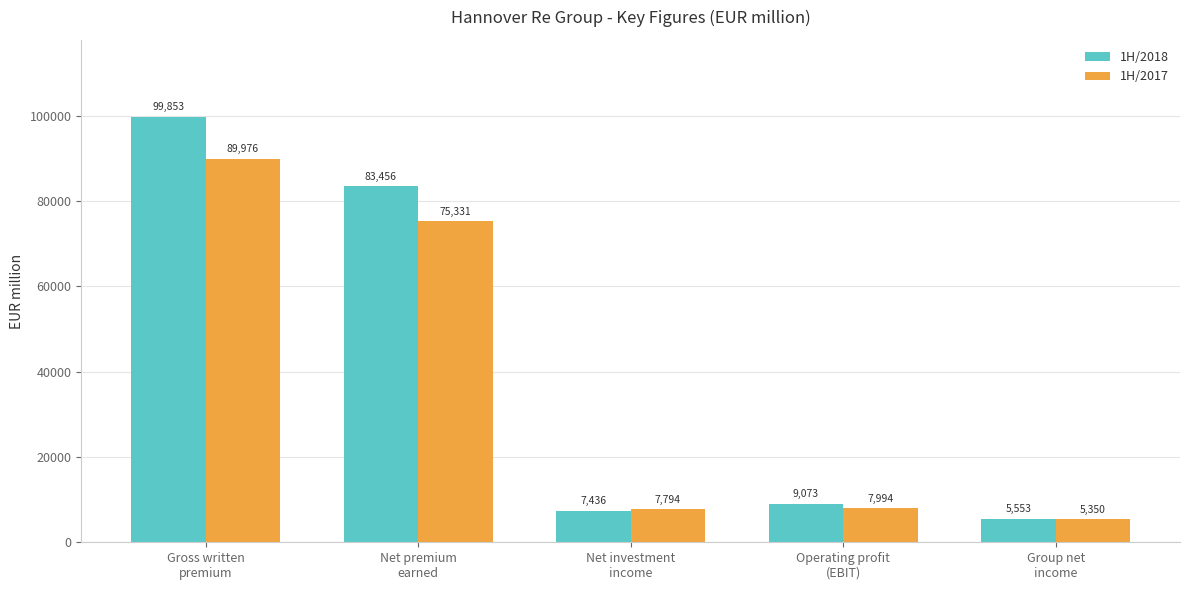

What is the difference between the maximum and minimum values in the 1H/2018 series?

94299.9